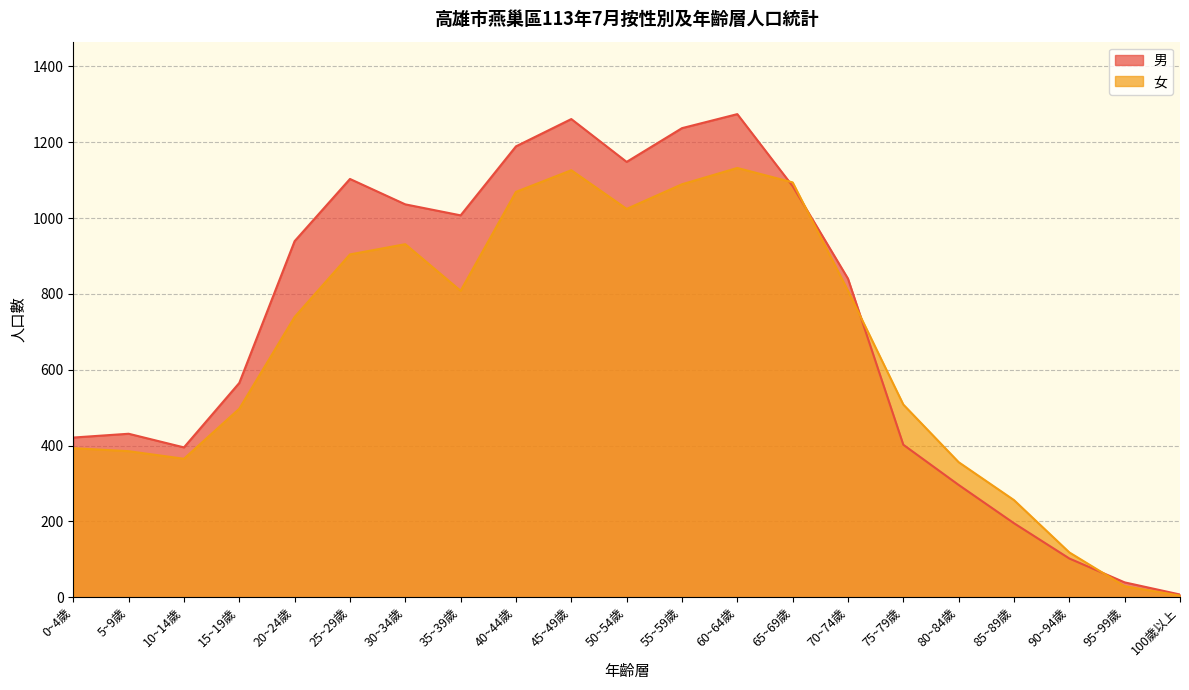

What is the difference between the second highest and minimum values in the 女 series?

1122